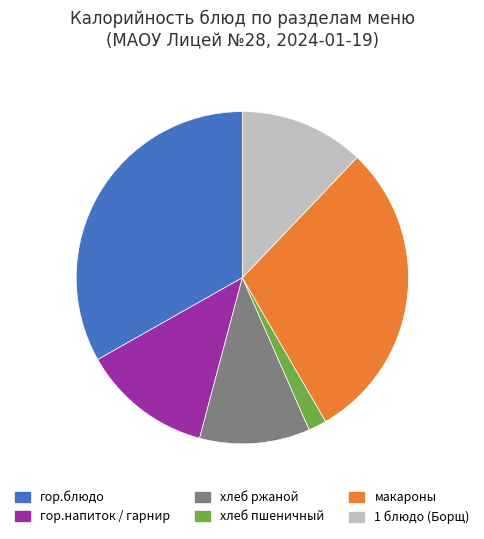

Combined, do 1 блюдо (Борщ) and гор.блюдо account for over 50%?

No